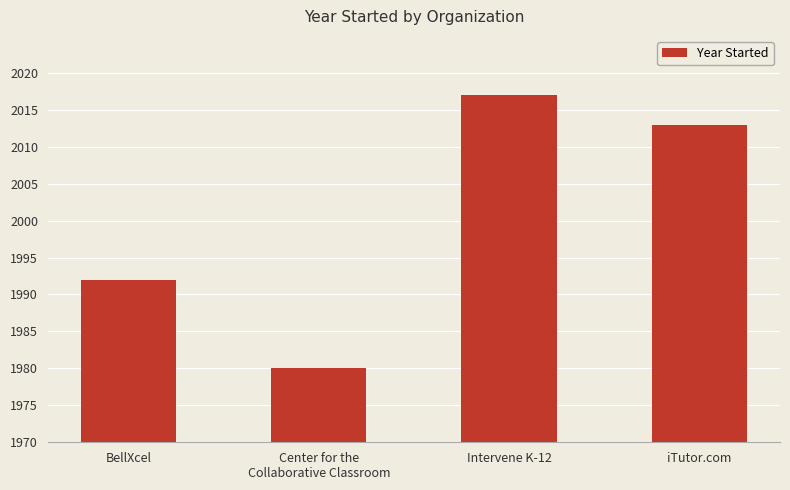

What is the change in value from BellXcel to Center for the
Collaborative Classroom?

-12